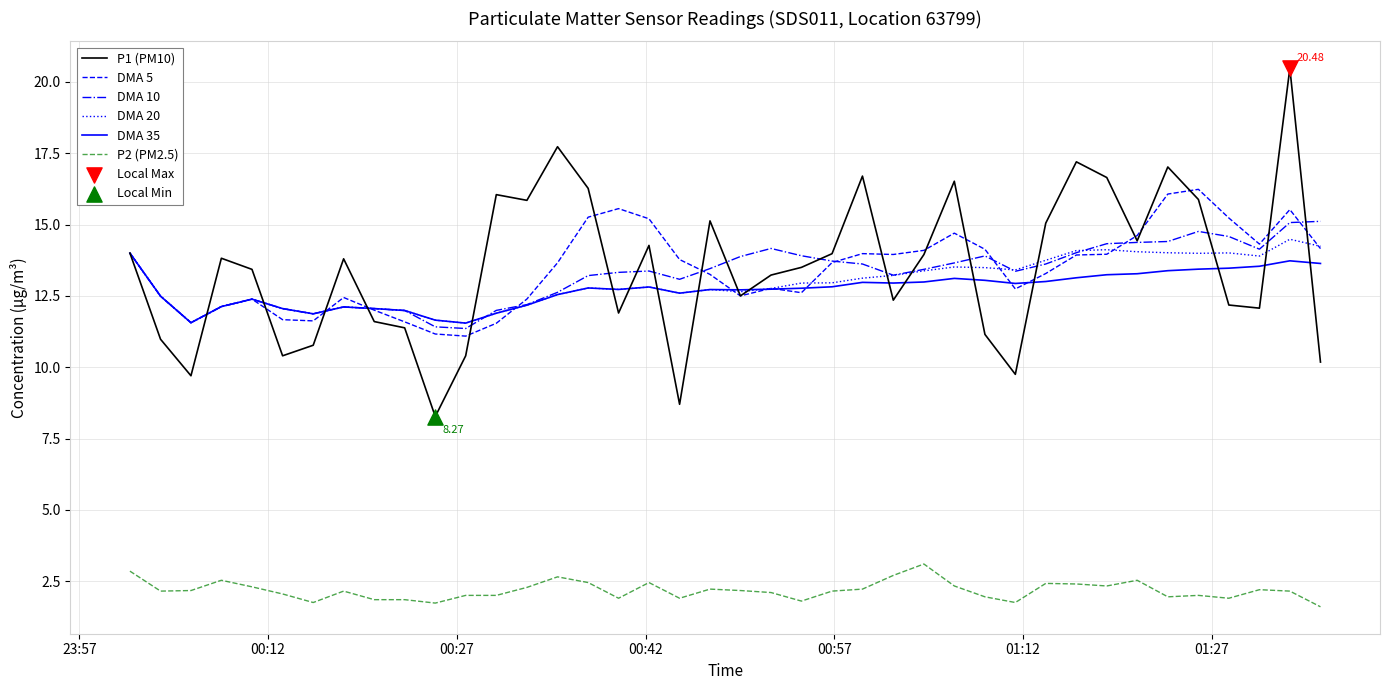

Which series has the largest range (max minus min)?

P1 (PM10)